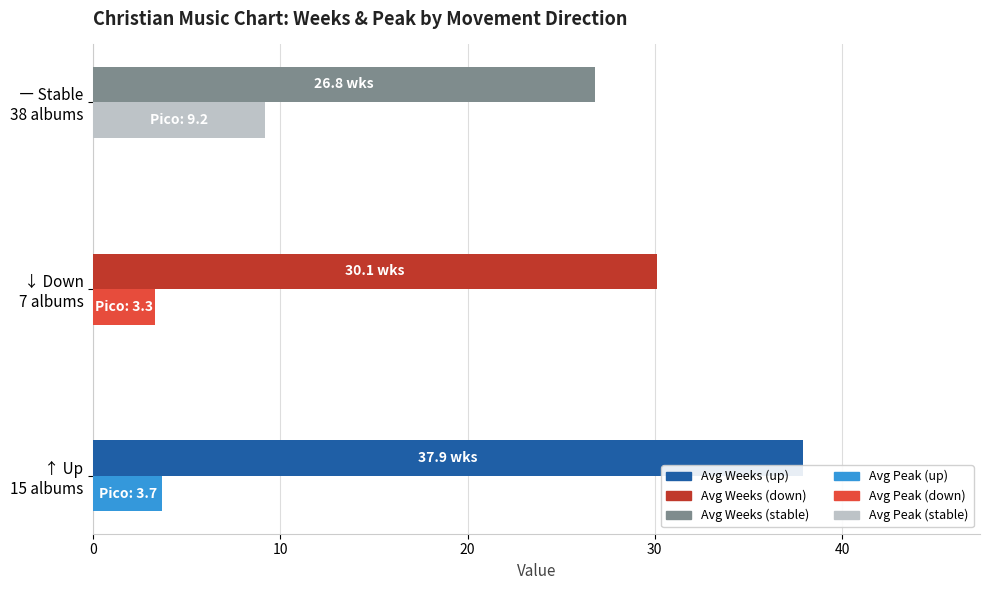

What is the maximum value shown in the chart?

37.9